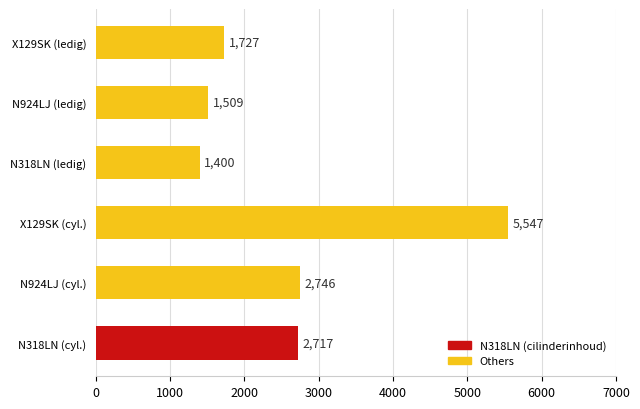

What is the change in value from N318LN (ledig) to X129SK (ledig)?

+327